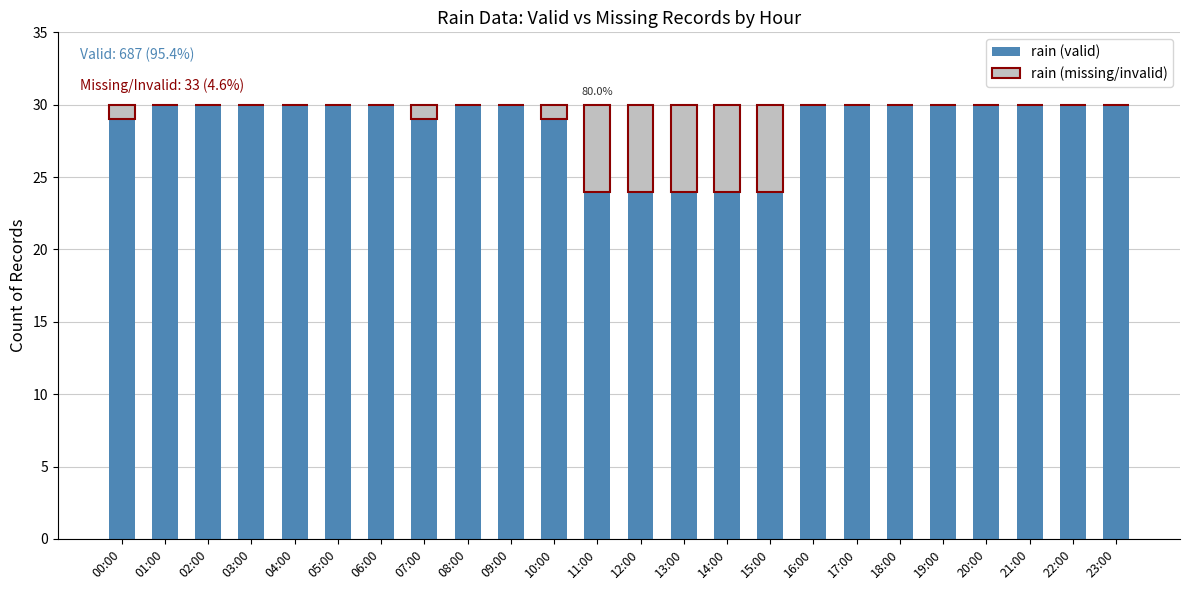

What is the highest value of the rain (valid) series?

30